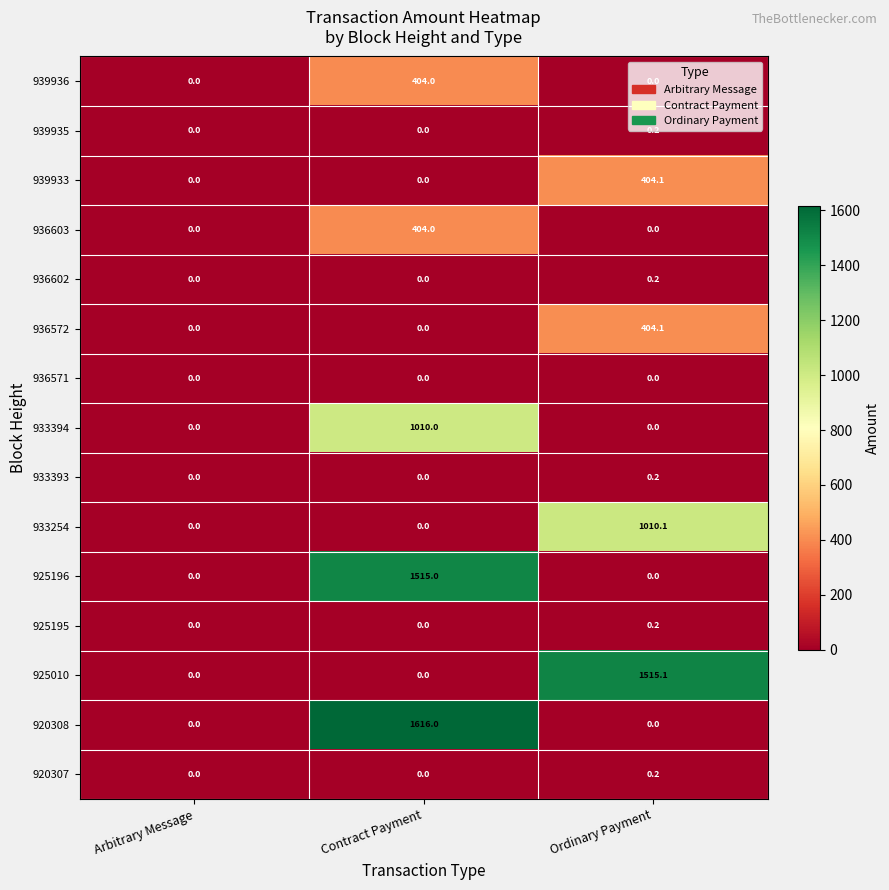

The value of 925196 at Arbitrary Message is 0.0. True or false?

True